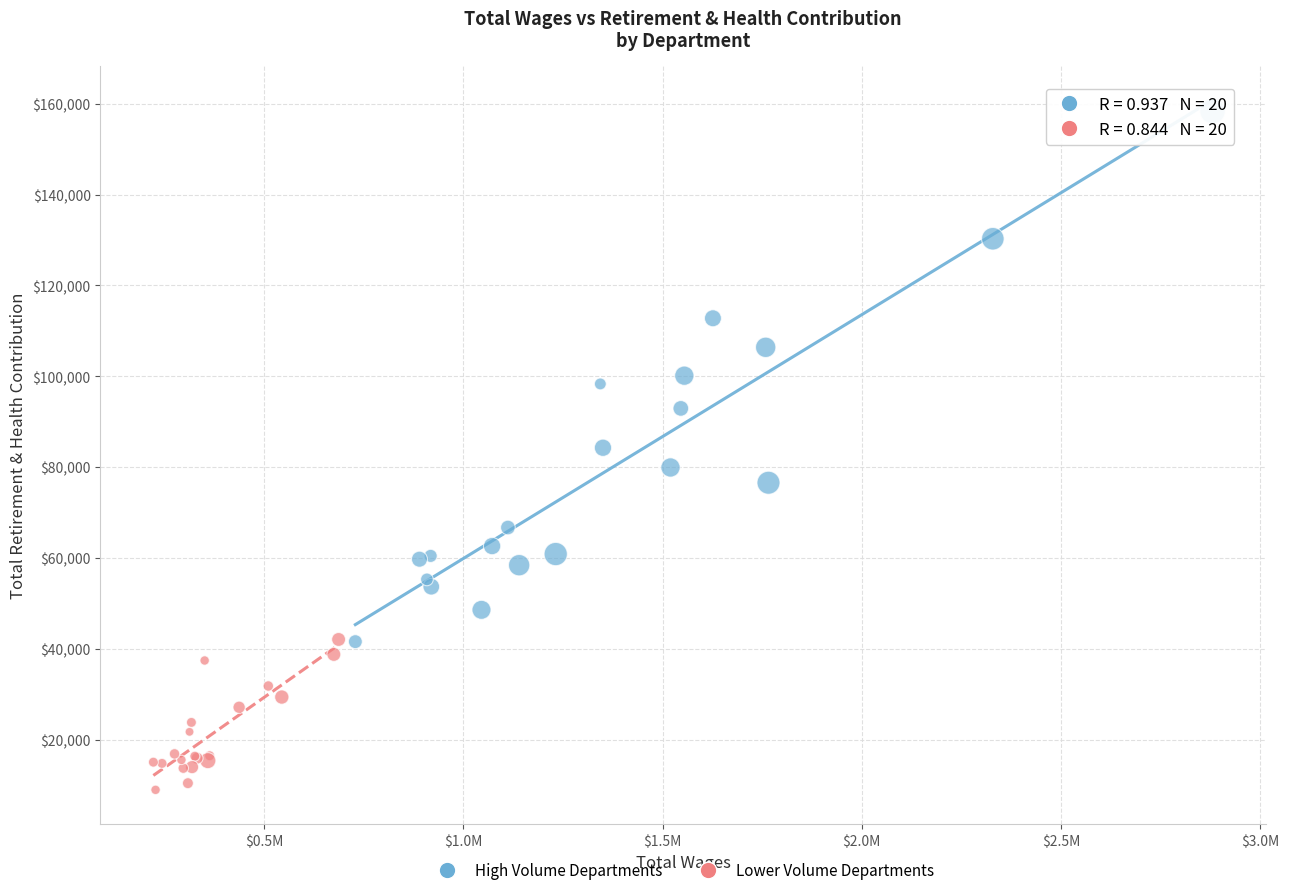

What are all the series names shown in the legend?

High Volume Departments, Lower Volume Departments